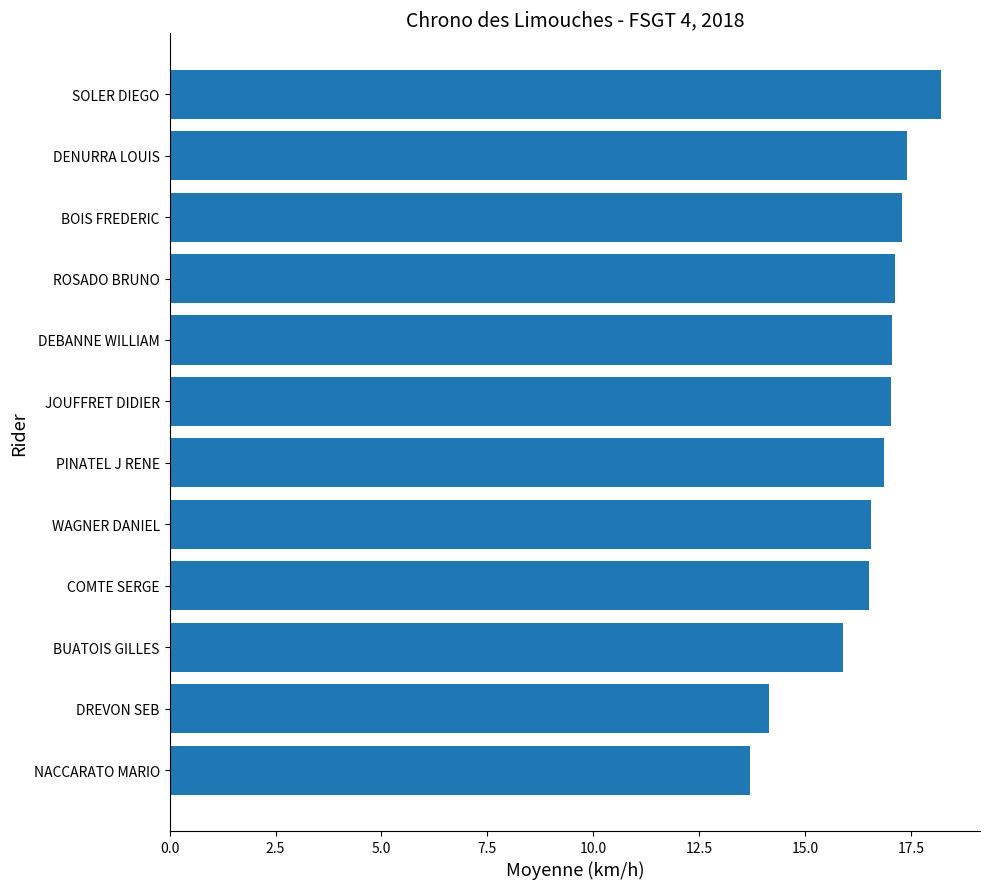

Does the chart contain any negative values?

No